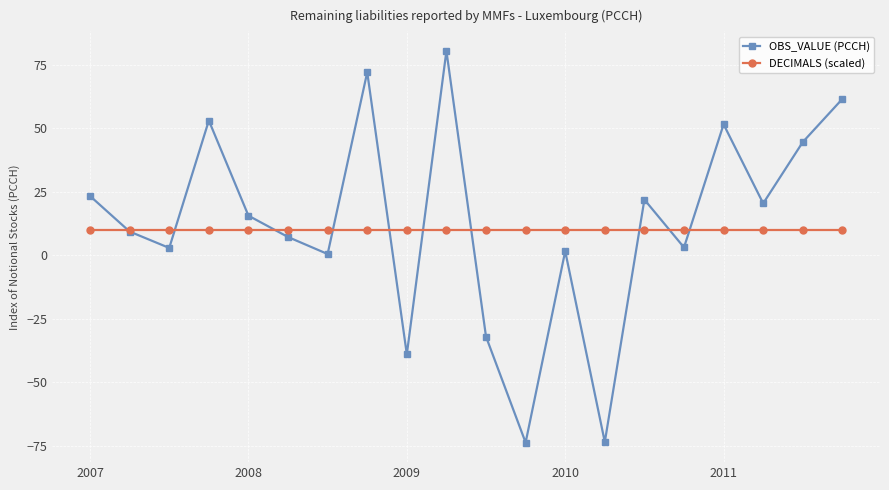

Which series ends up on top after the final intersection of OBS_VALUE (PCCH) and DECIMALS (scaled)?

OBS_VALUE (PCCH)